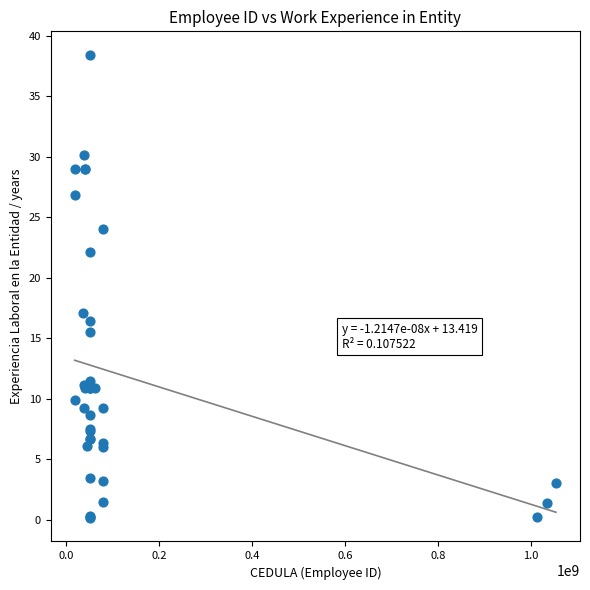

What Y value in the scatter plot is closest to 19?

17.1